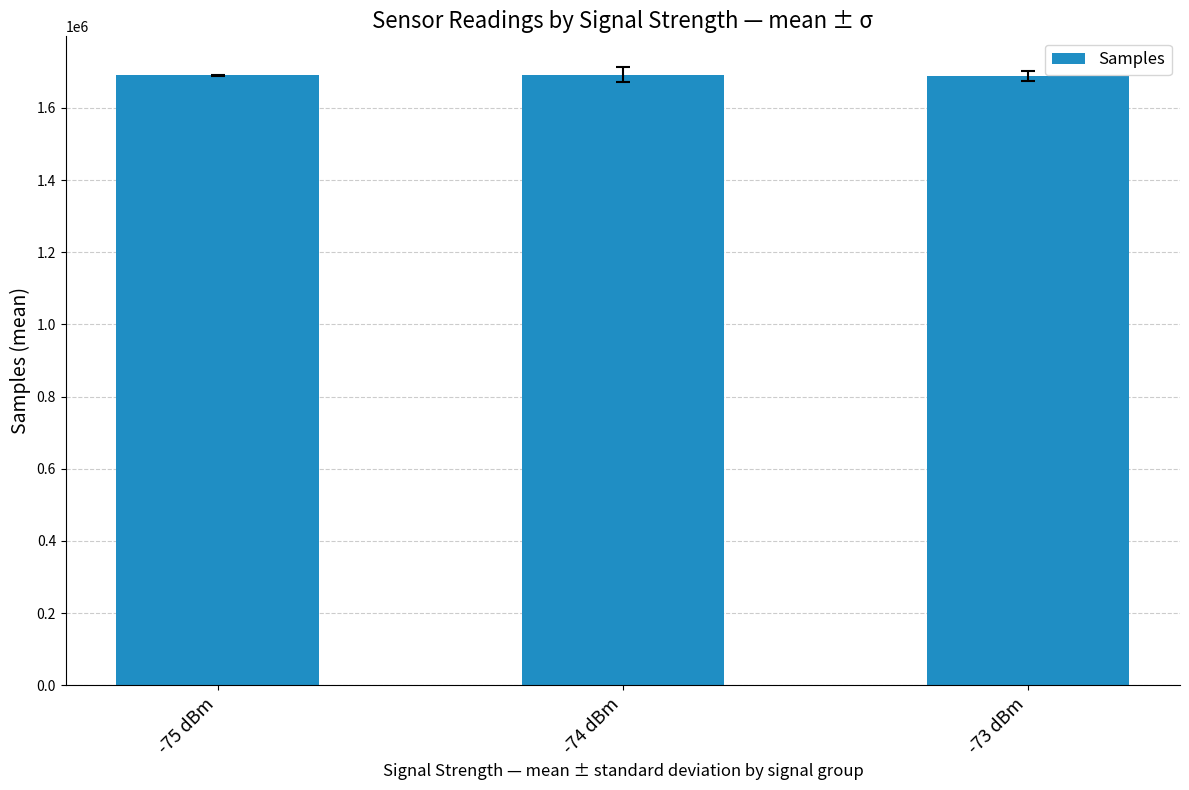

What is the minimum value shown in the chart?

1688203.4